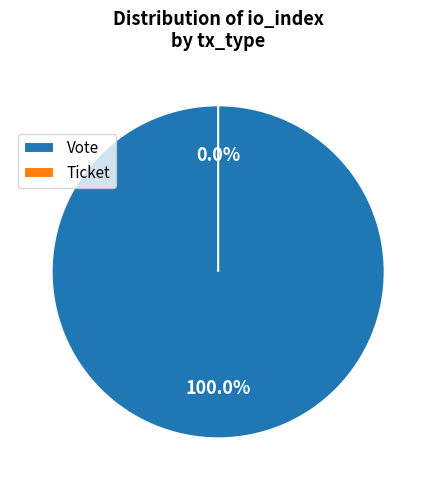

What is the change in value from Vote to Ticket?

-1